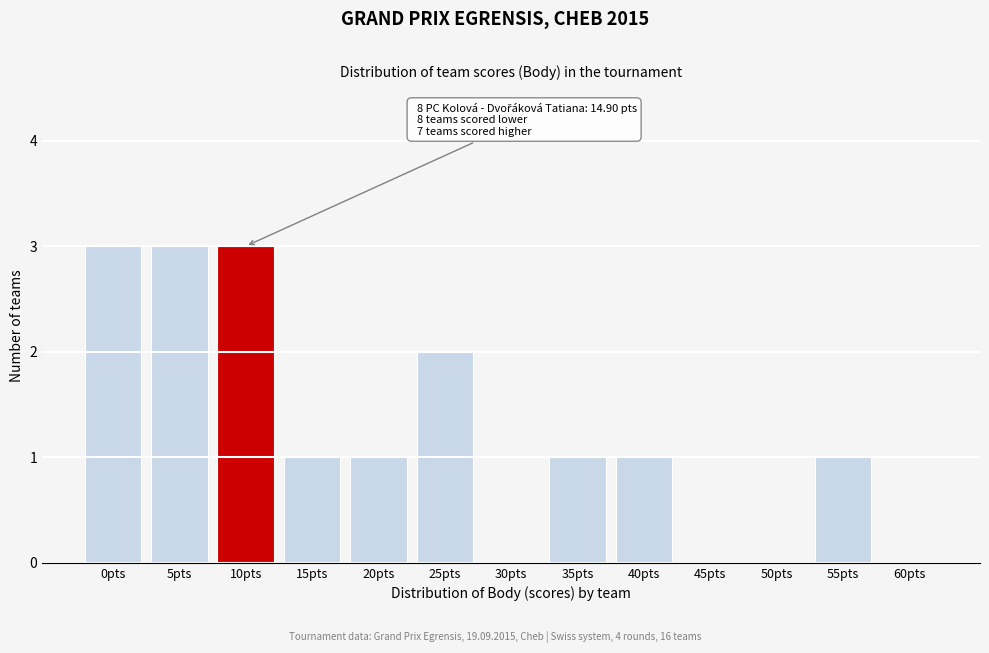

Reading left to right, list all the values displayed in this chart.

0pts=3	5pts=3	10pts=3	15pts=1	20pts=1	25pts=2	30pts=0	35pts=1	40pts=1	45pts=0	50pts=0	55pts=1	60pts=0